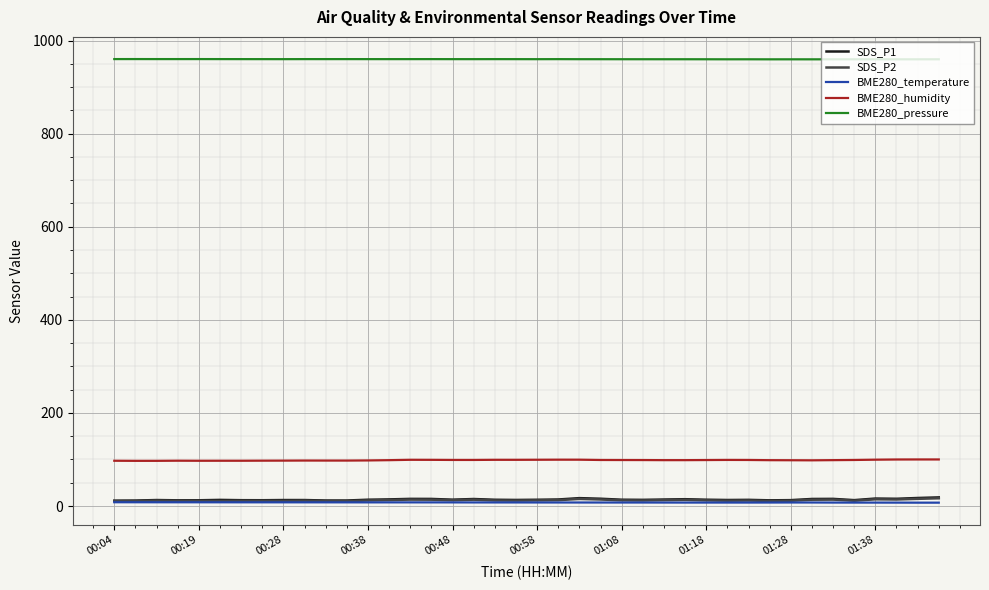

What is the maximum value for BME280_pressure?

960.2